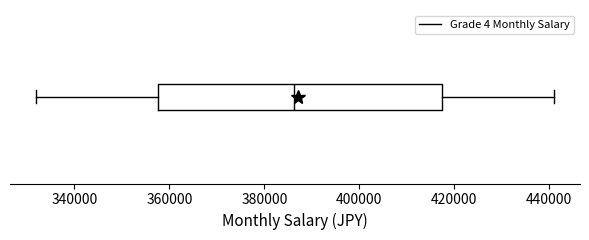

Transcribe this box plot: give where the median line is, the range the box spans, and where the two whiskers end, as read against the x-axis. The values are not printed on the chart, so give them approximately, as read against the axis.

median 386000, box 358000 to 418000, whiskers 332000 to 442000